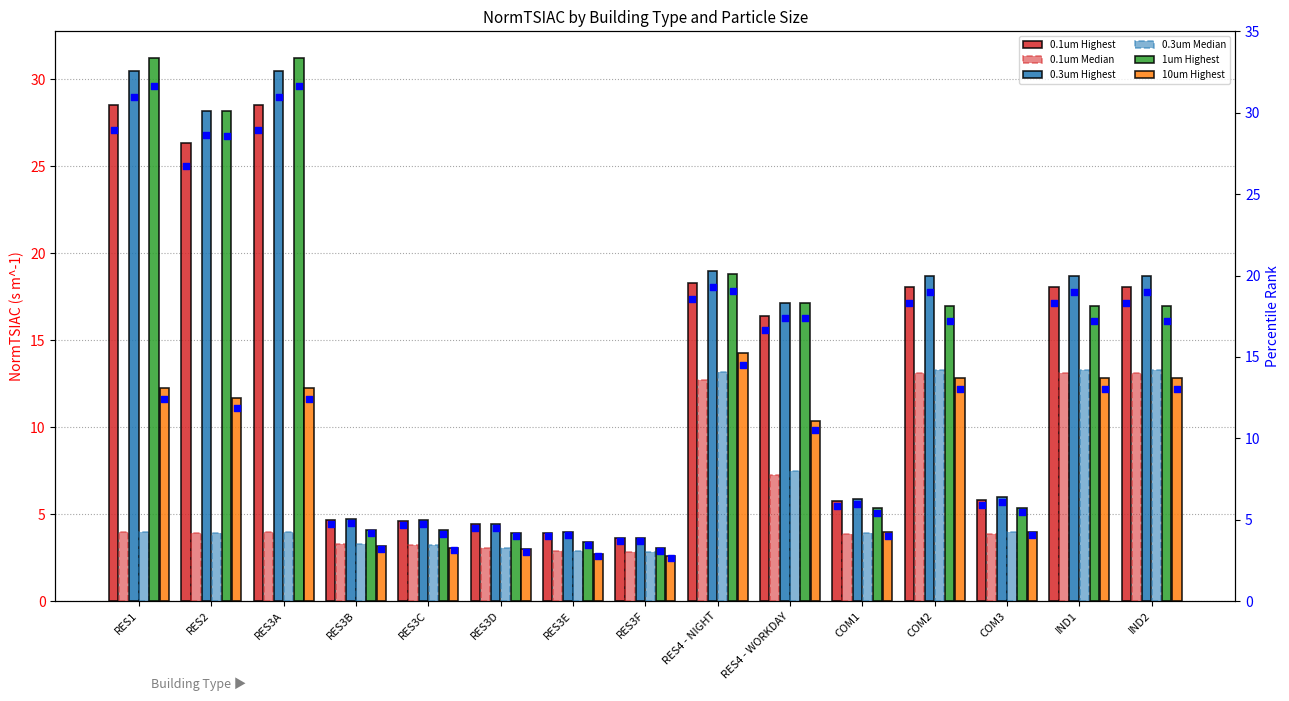

Which series contains the highest Y value?

1um Highest